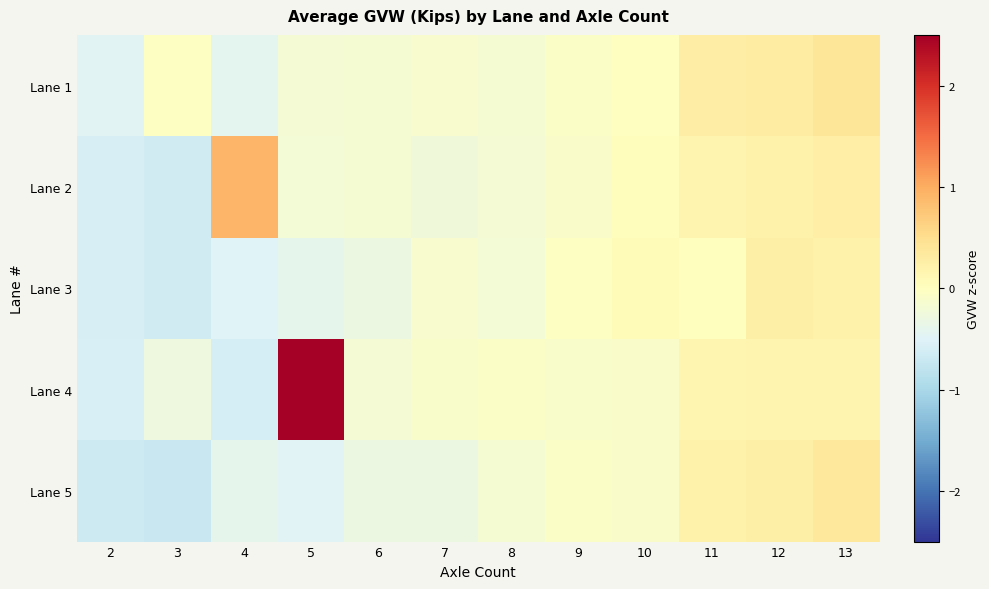

What is the spread (max minus min) of values at 6?

0.1